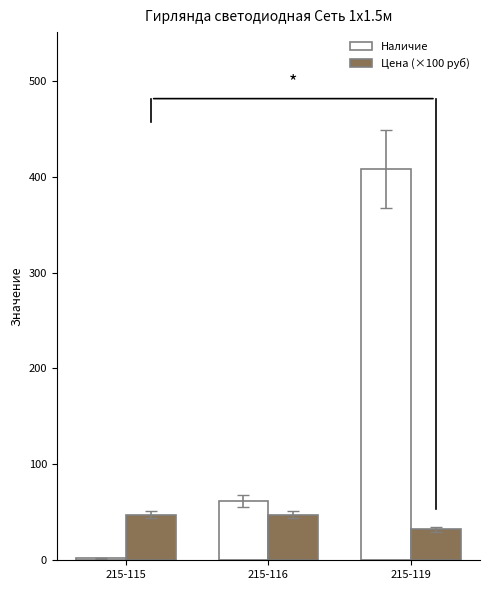

Which label corresponds to the largest value in the chart?

215-119